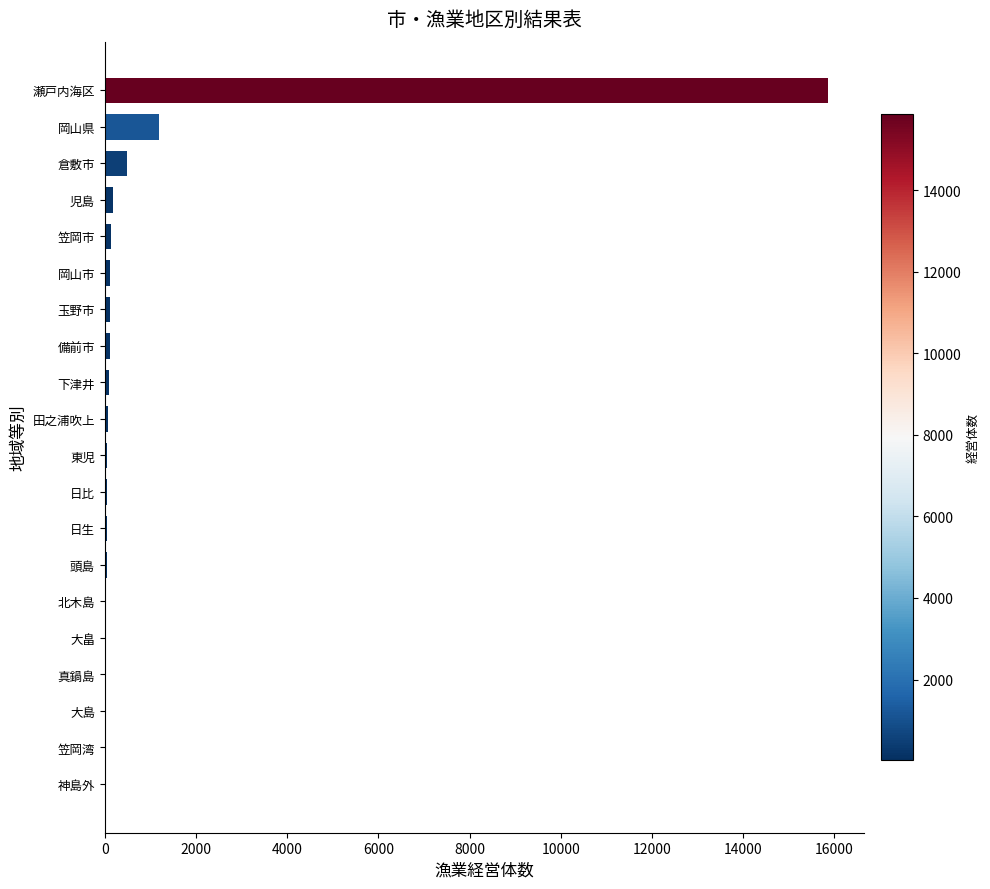

Does the chart contain stacked bars?

No